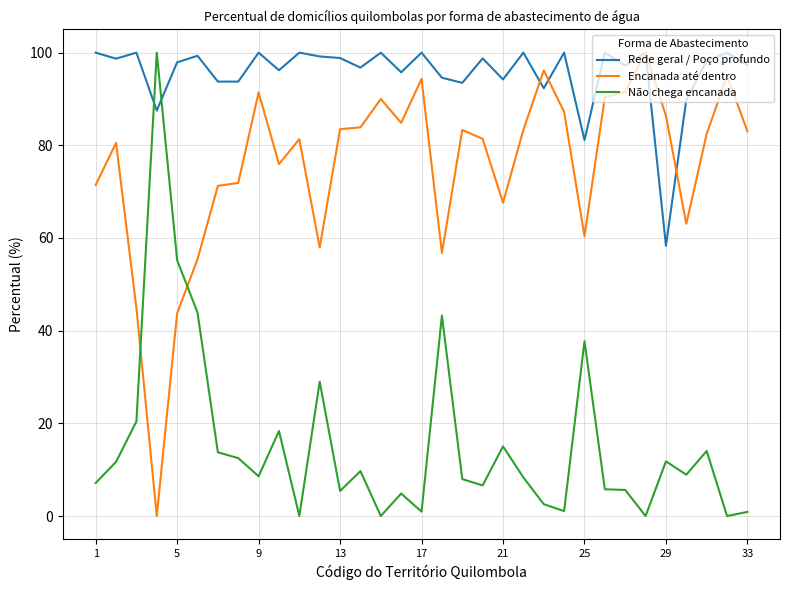

What is the sum of all Rede geral / Poço profundo values?

3153.1